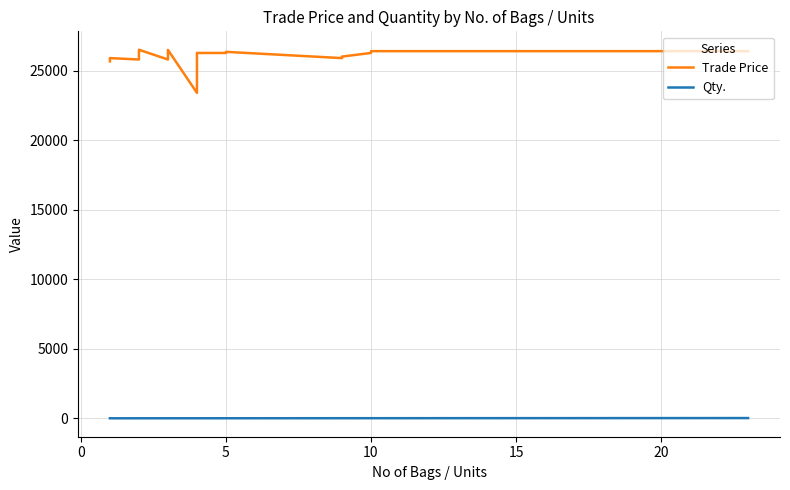

What is the sum of all Trade Price values?

519351.0